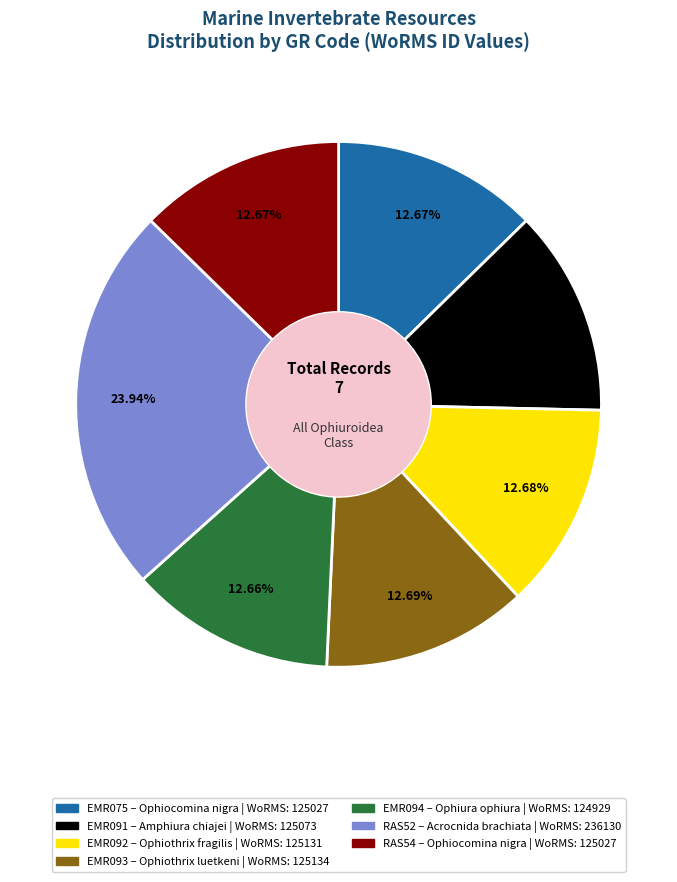

Which slice is the largest?

RAS52